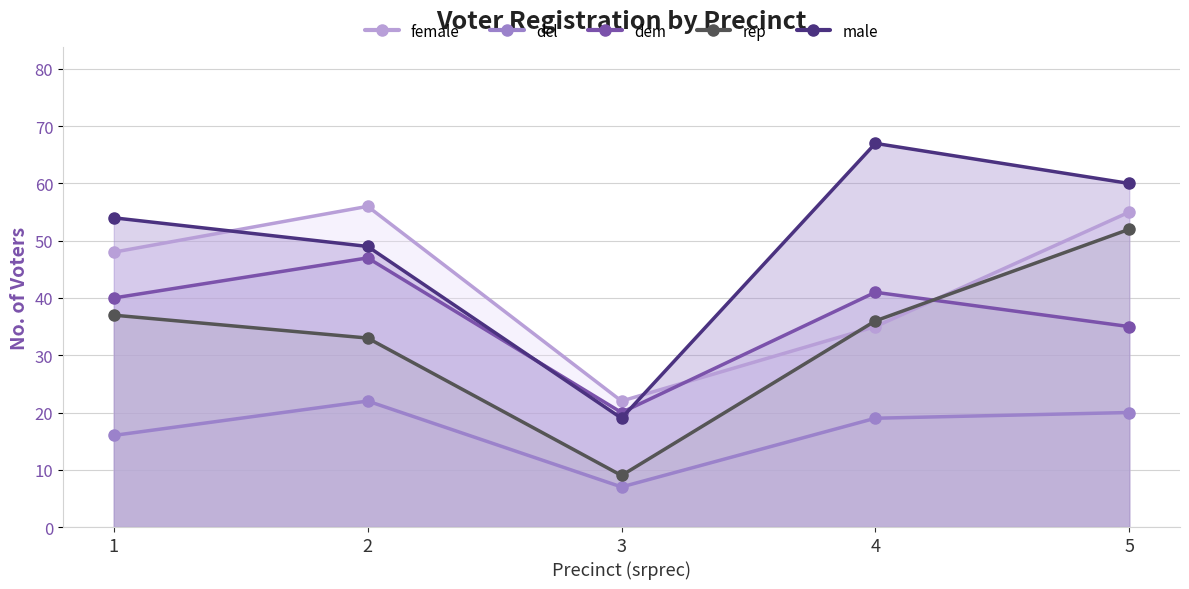

Between which two adjacent categories do rep and female first intersect?

3 and 4